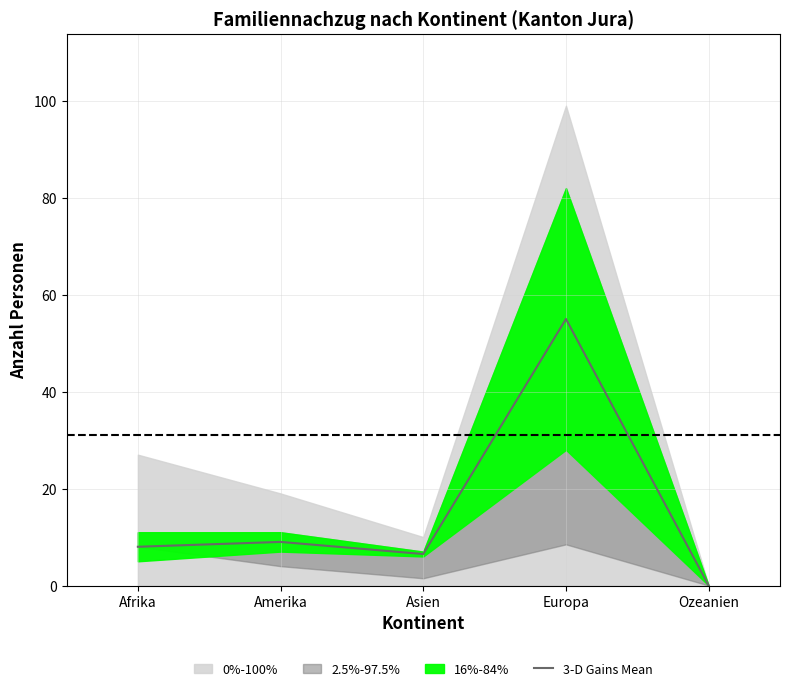

What is the change in value from Amerika to Europa?

+46.0